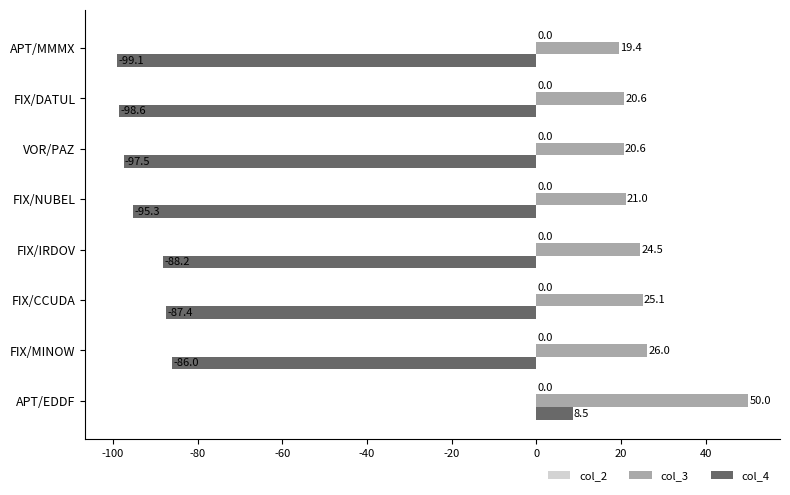

List the series in order of their peak value, lowest first.

col_4, col_3